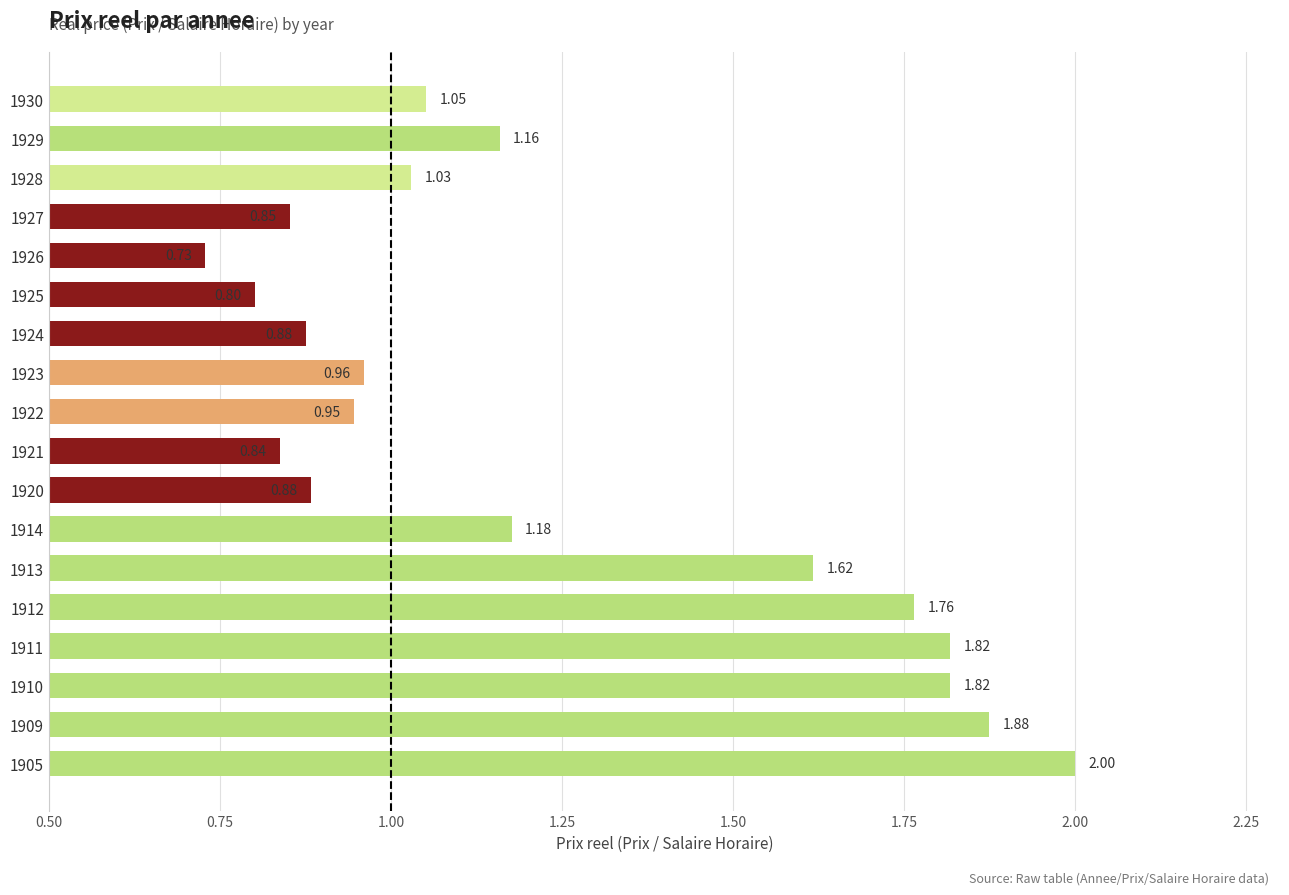

Are the bars grouped side by side (vs. stacked)?

No